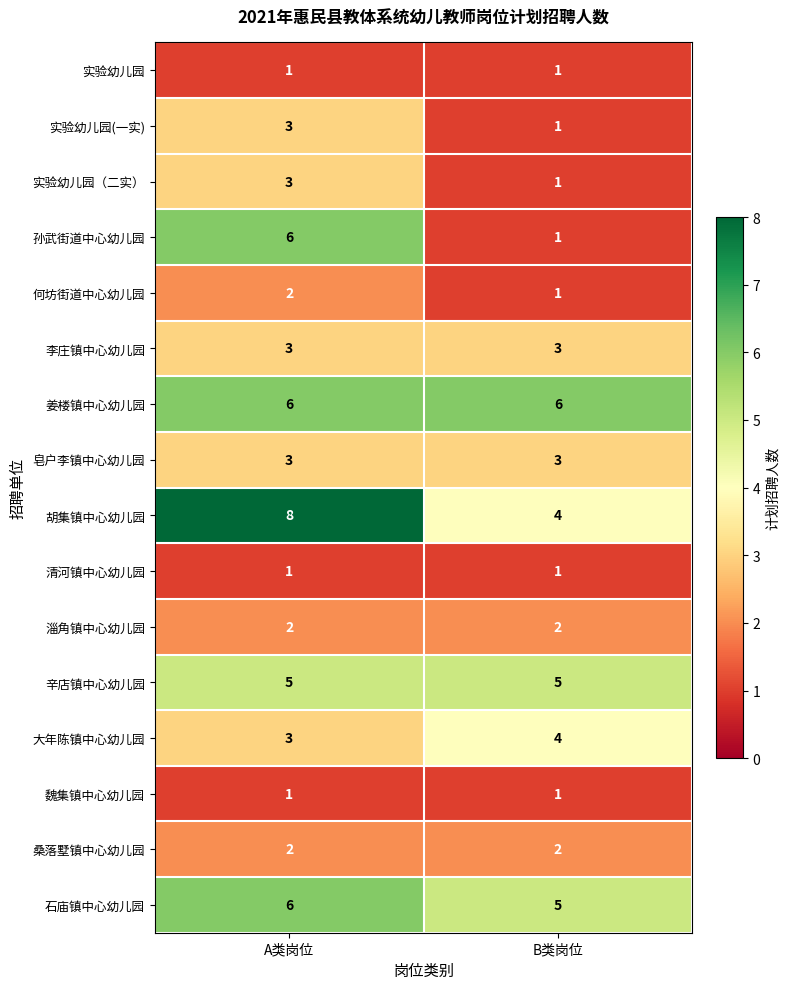

At which category is the sum across all series the highest?

A类岗位